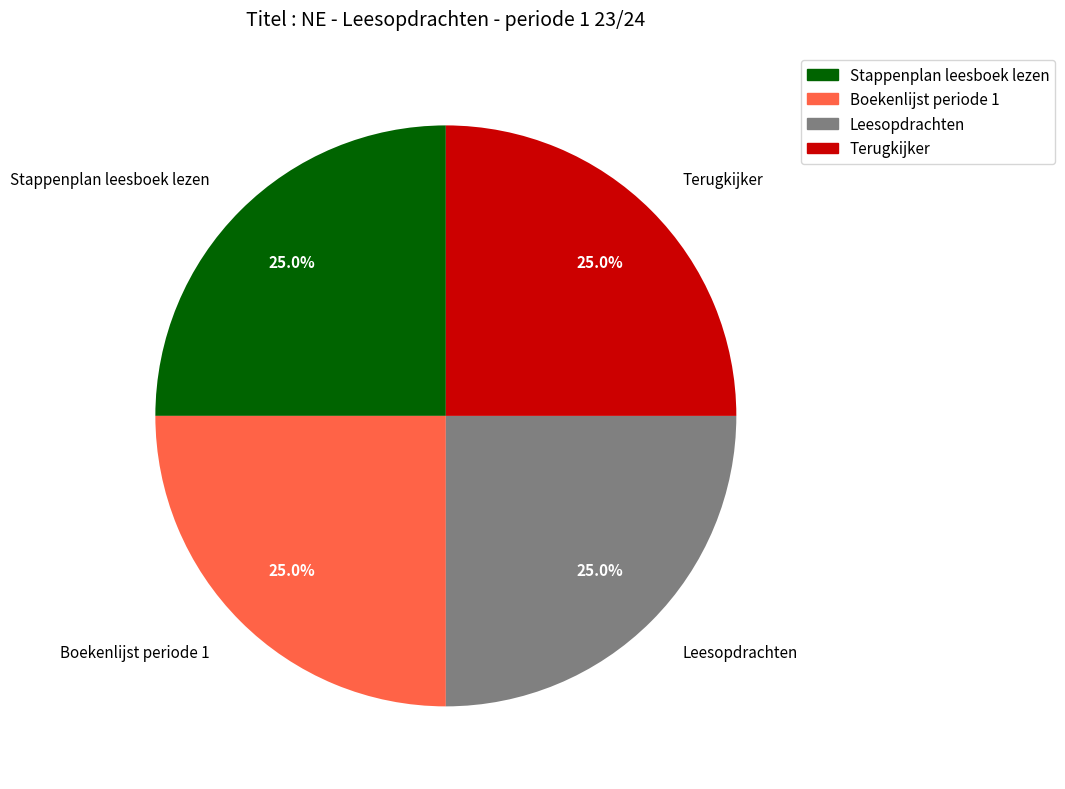

The Terugkijker slice represents 37% of the pie. True or false?

False